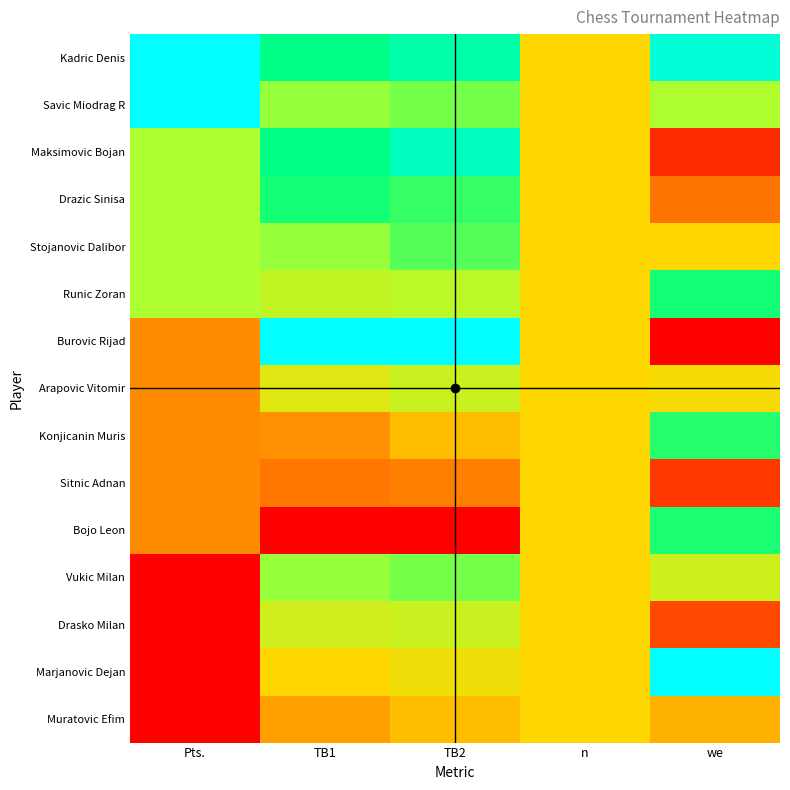

Which series has the widest spread of values?

Burovic Rijad